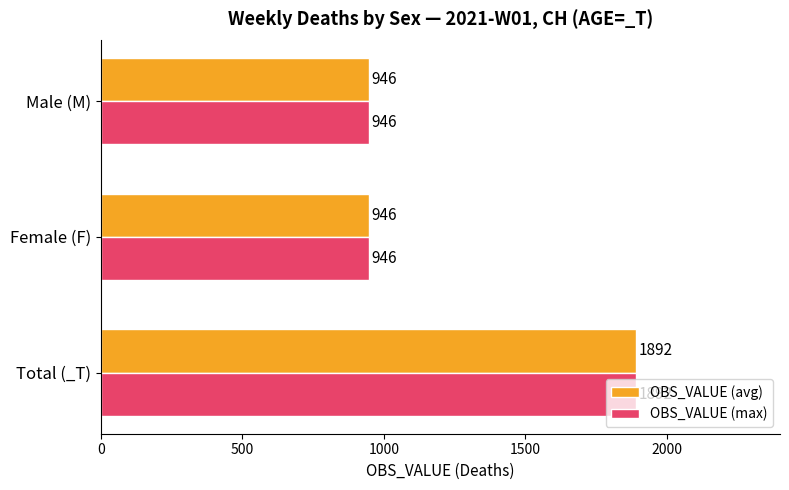

What is the sum of the OBS_VALUE (avg) values at Total (_T) and Female (F)?

2838